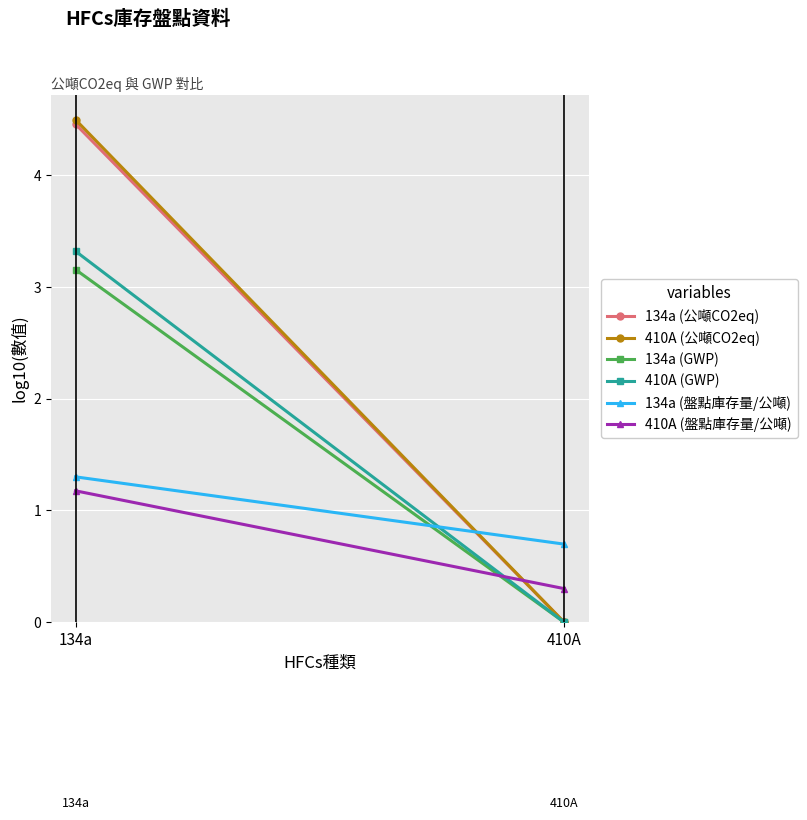

Rank the categories by 134a (公噸CO2eq) value from lowest to highest.

410A, 134a